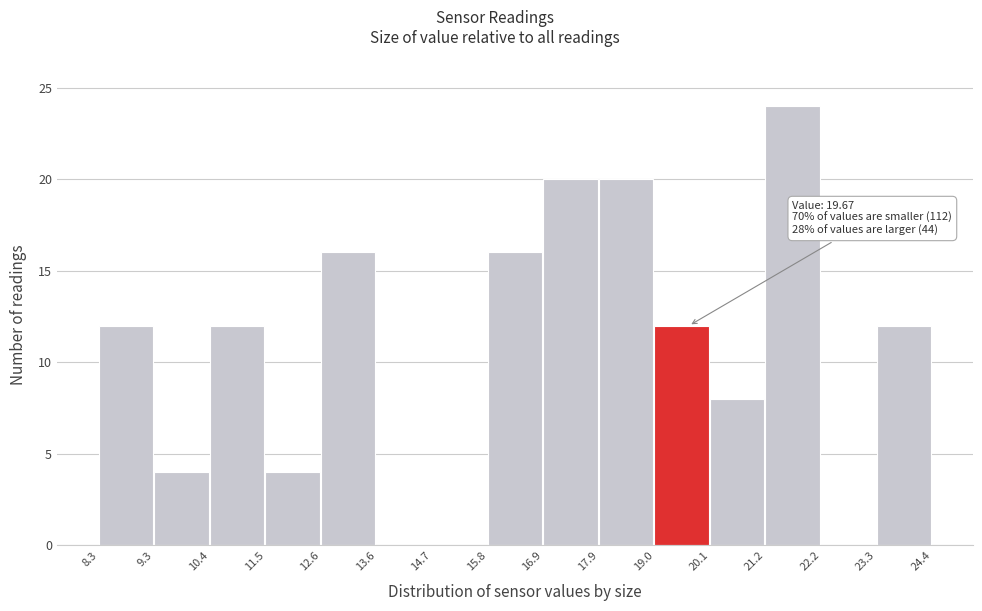

Over which range of the x-axis is the bar tallest?

21.2 to 22.2